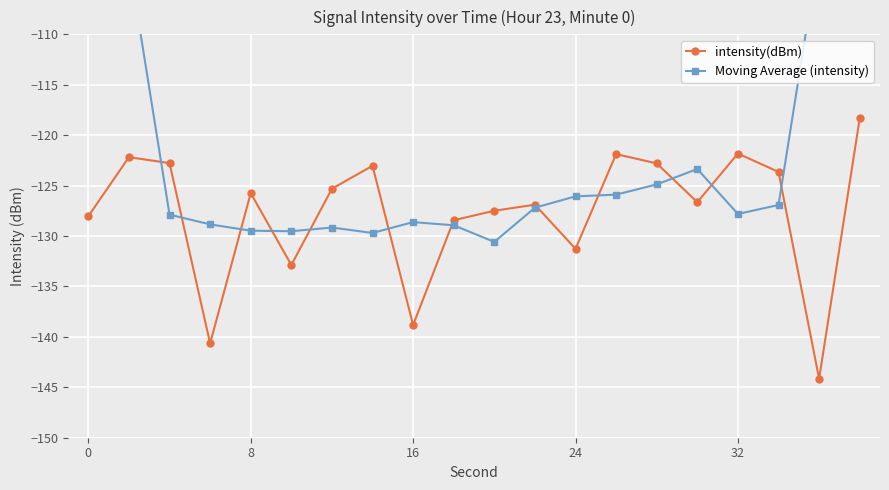

How many interior local peaks does the intensity(dBm) series have?

6